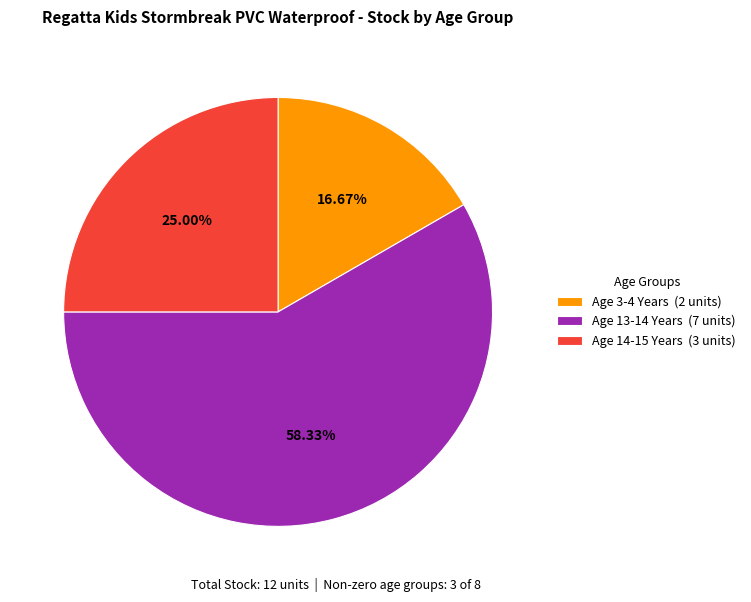

What is the largest slice in the pie chart?

Age 13-14 Years (7 units)